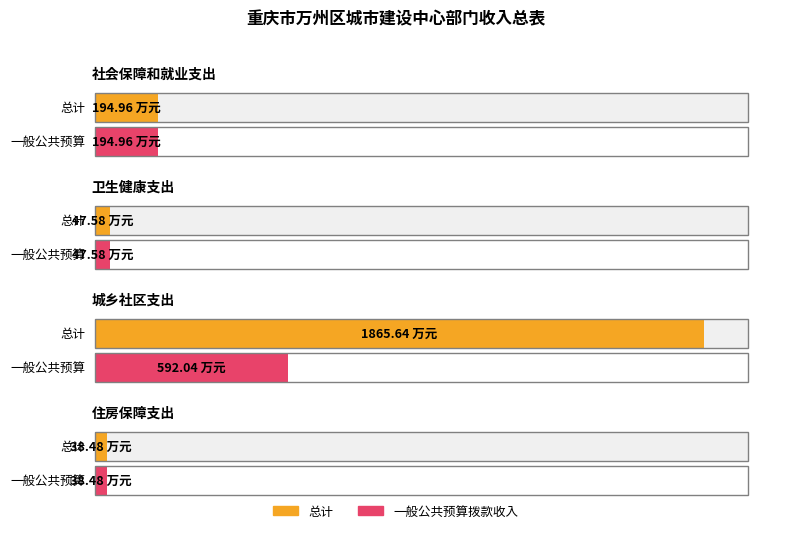

Rank the series by their average value, from highest to lowest.

总计, 一般公共预算拨款收入